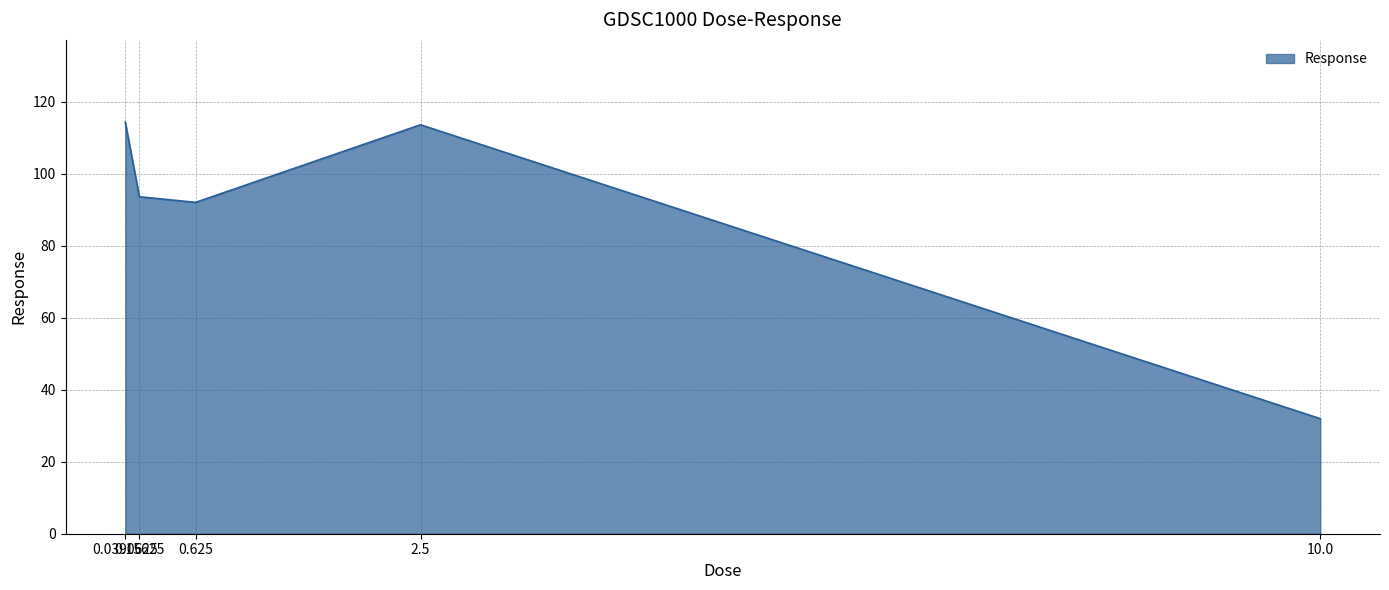

What is the sum of all values?

445.8